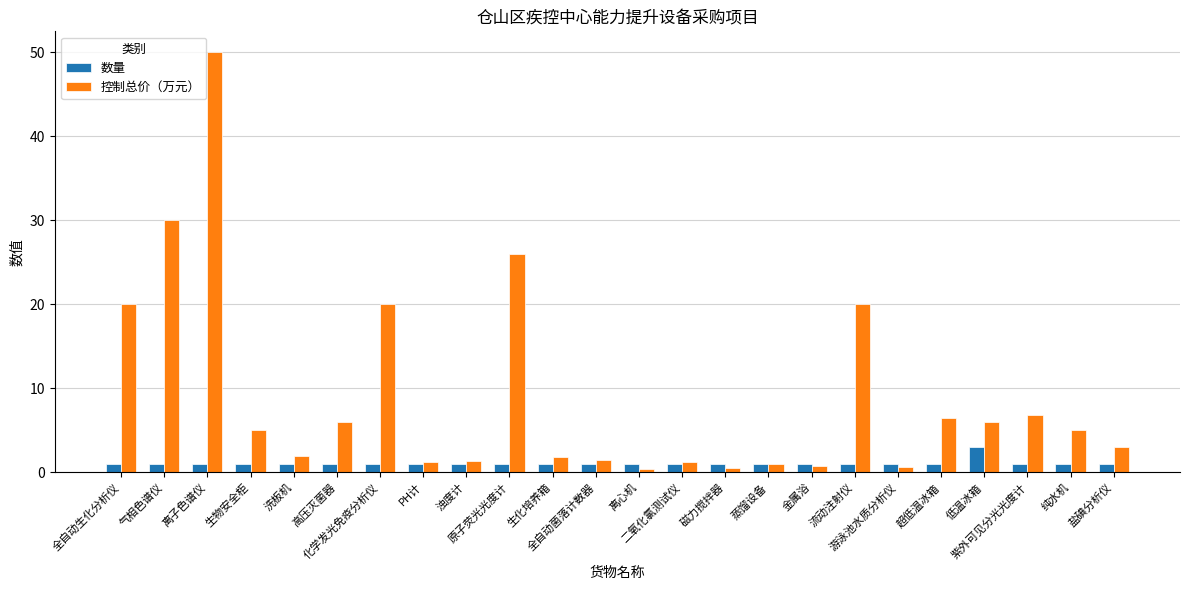

What are all the series names shown in the legend?

数量, 控制总价（万元）